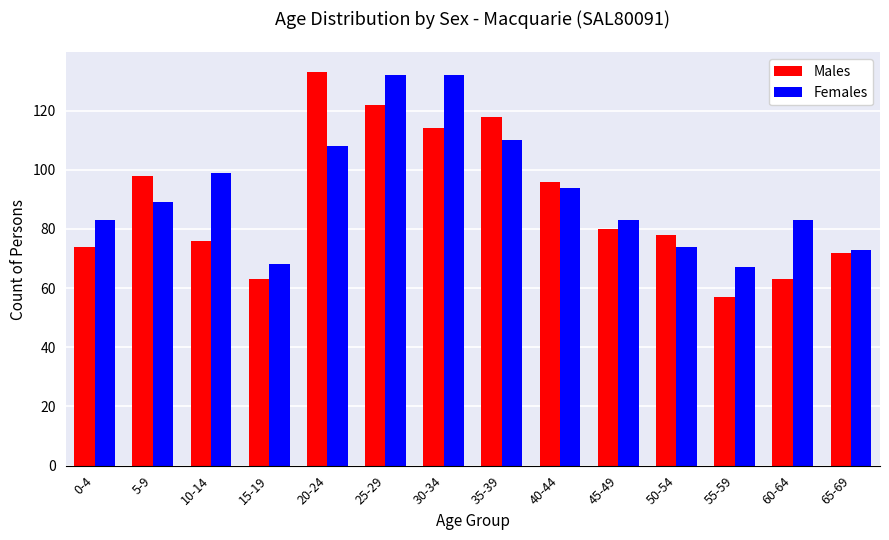

The Females series shows 60 at 25-29. True or false?

False